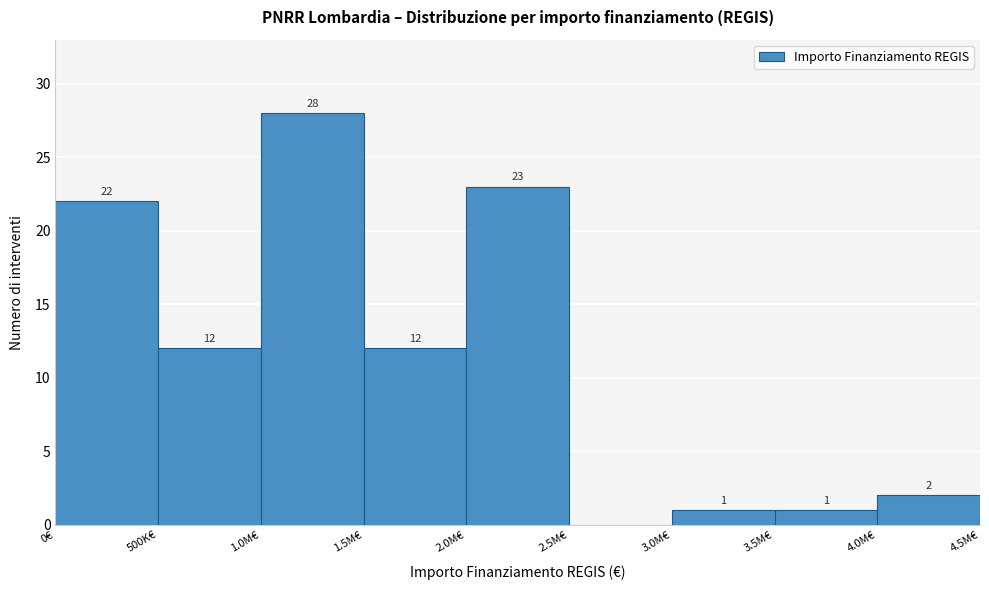

Reading left to right, what are all the values shown in this chart?

0€=22	500K€=12	1.0M€=28	1.5M€=12	2.0M€=23	2.5M€=0	3.0M€=1	3.5M€=1	4.0M€=2